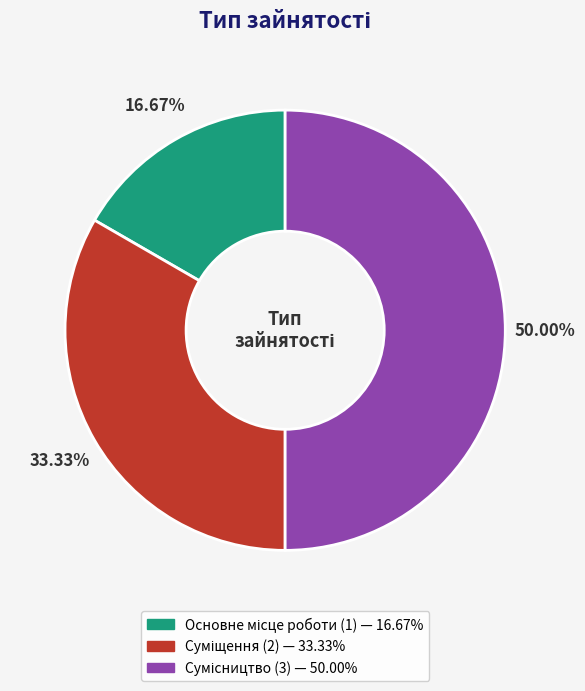

To the nearest percent, what is the difference between the largest and smallest slice percentages?

33%